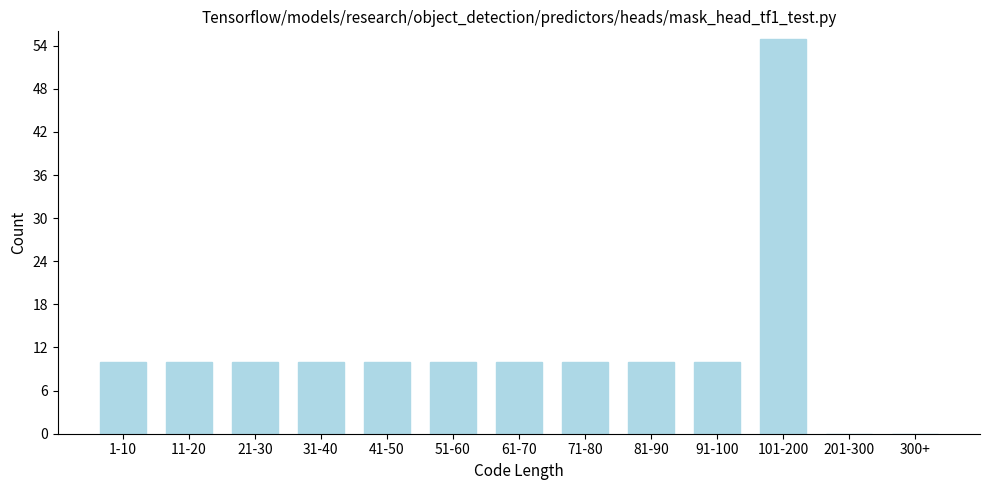

Reading left to right, extract all data points from this chart.

1-10=10	11-20=10	21-30=10	31-40=10	41-50=10	51-60=10	61-70=10	71-80=10	81-90=10	91-100=10	101-200=55	201-300=0	300+=0